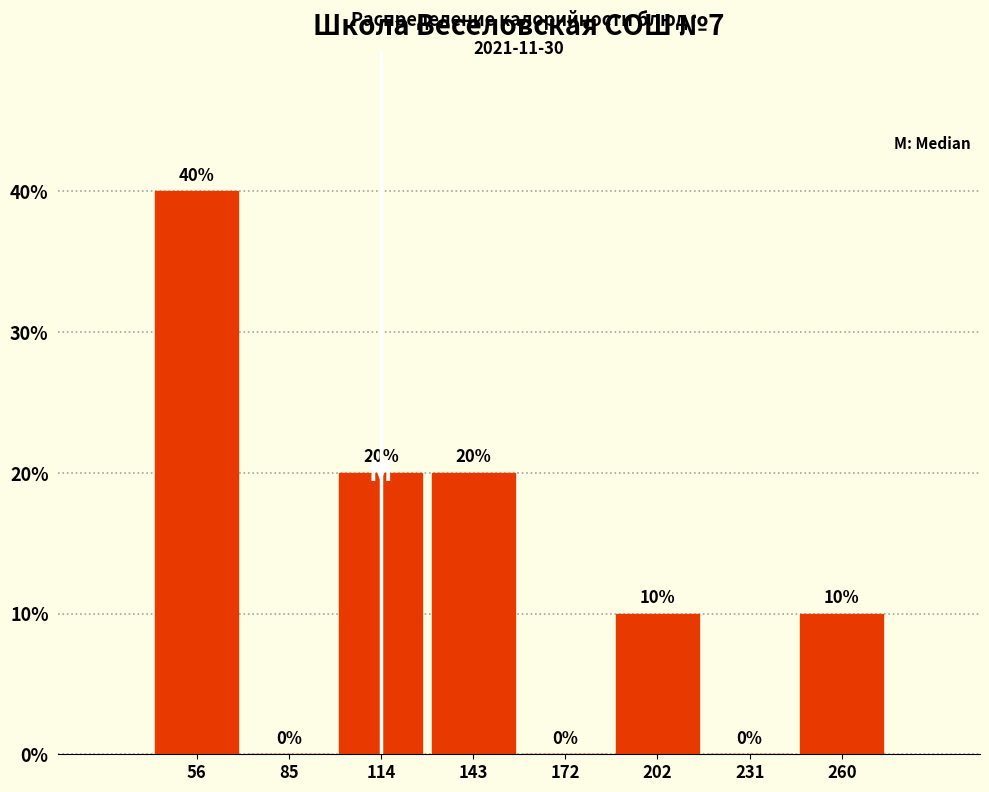

Reading left to right, list every bar in this chart as the range it spans on the x-axis followed by its height. The bar edges are not printed on the chart, so give them approximately, as read against the axis.

40 to 70: 40
70 to 100: 0
100 to 130: 20
130 to 160: 20
160 to 185: 0
185 to 215: 10
215 to 245: 0
245 to 275: 10